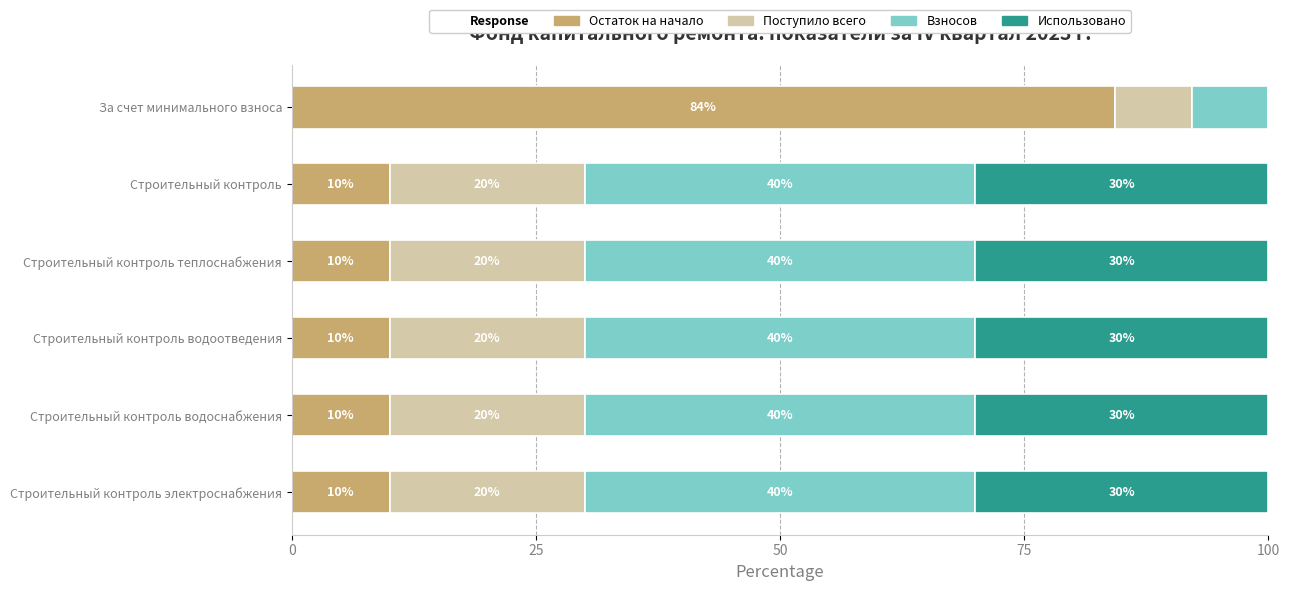

Read the Остаток на начало value at Строительный контроль.

10.0